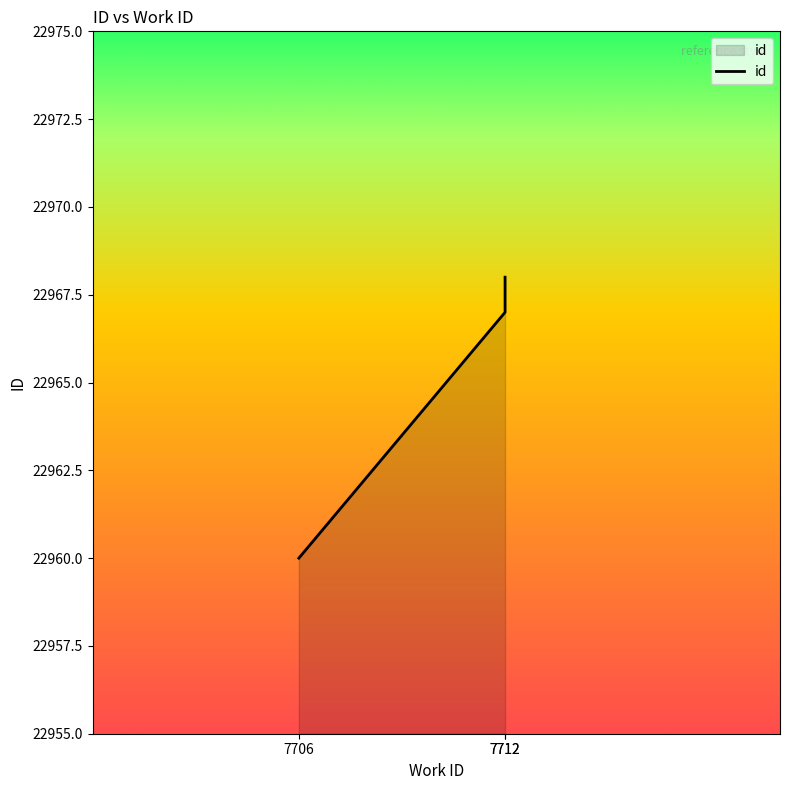

How many data points are above 22967?

1